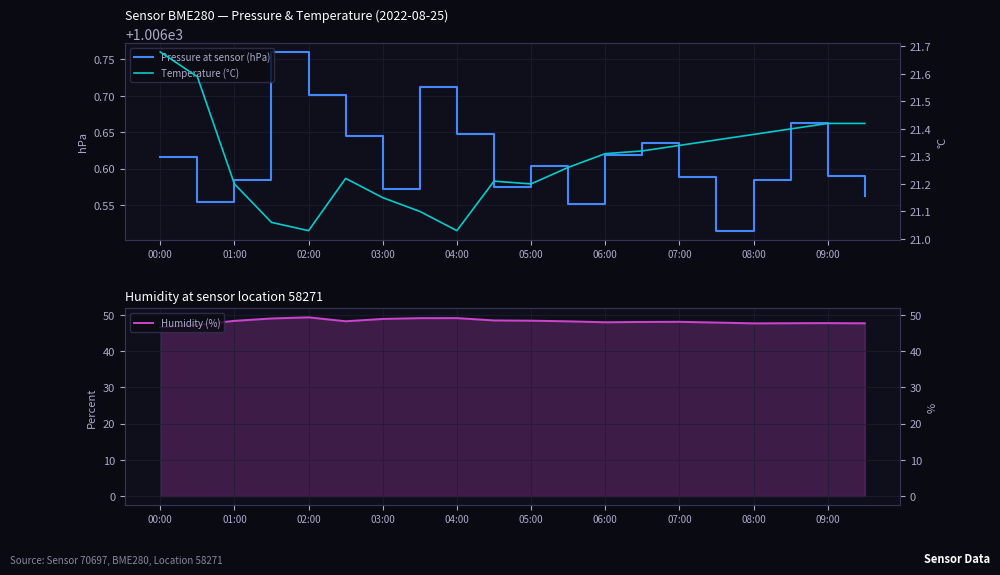

What is the difference between the highest and lowest values at 11?

985.3